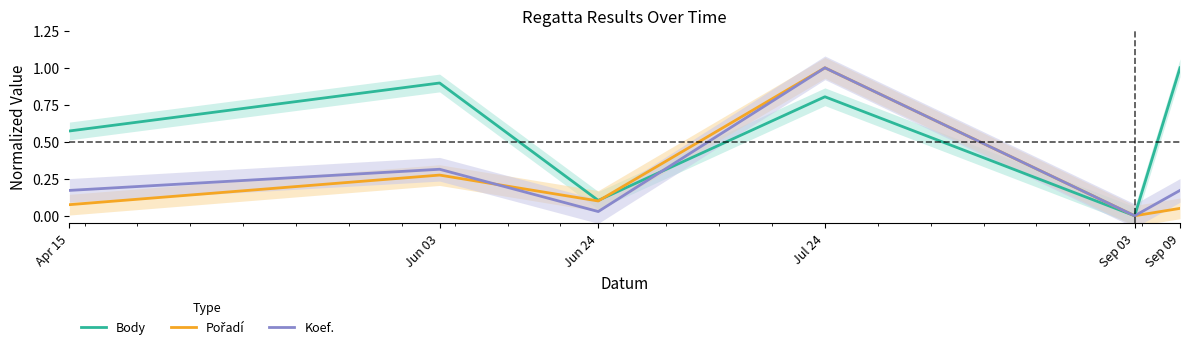

How many times do Pořadí and Body cross each other?

1